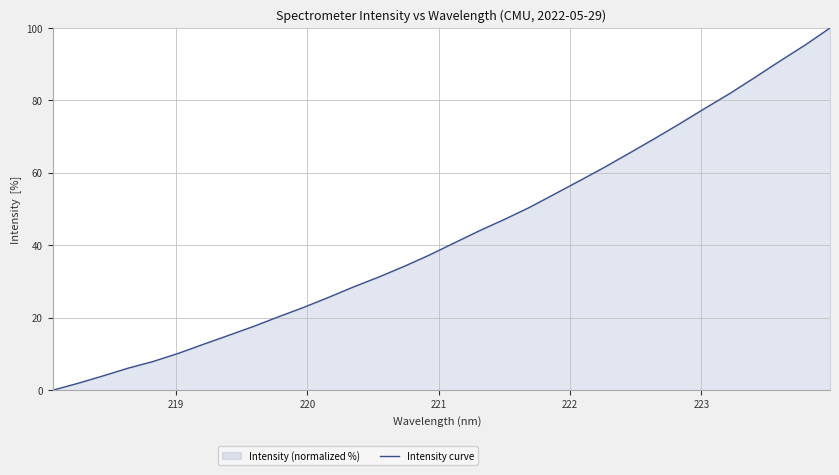

What is the greatest value displayed?

100.0